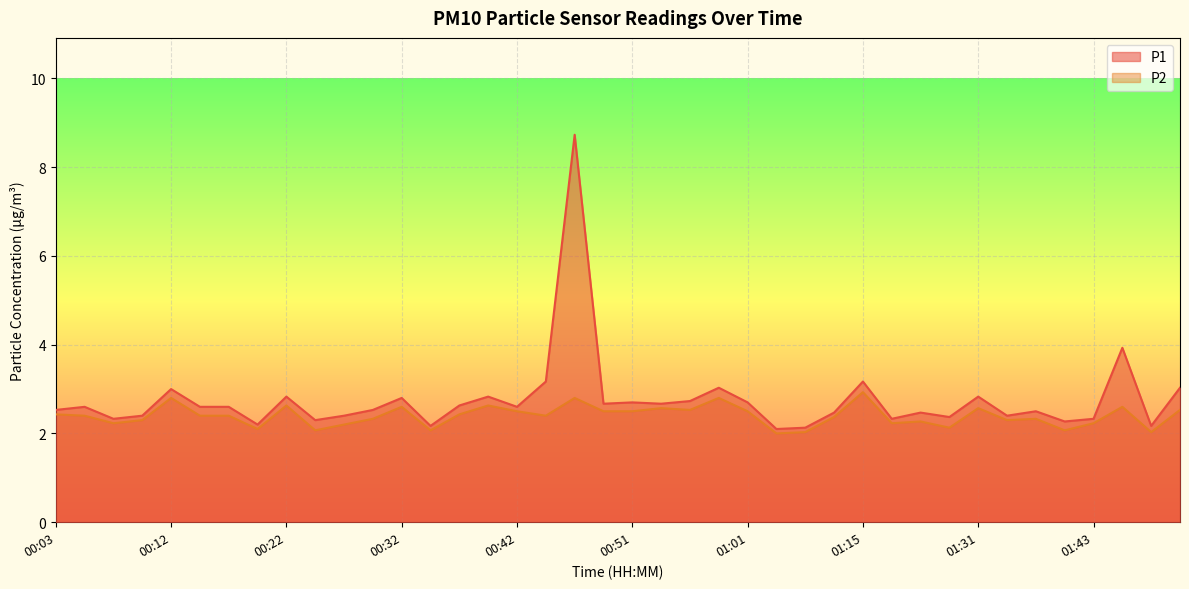

What is the label of the 11th point from the left?

00:27